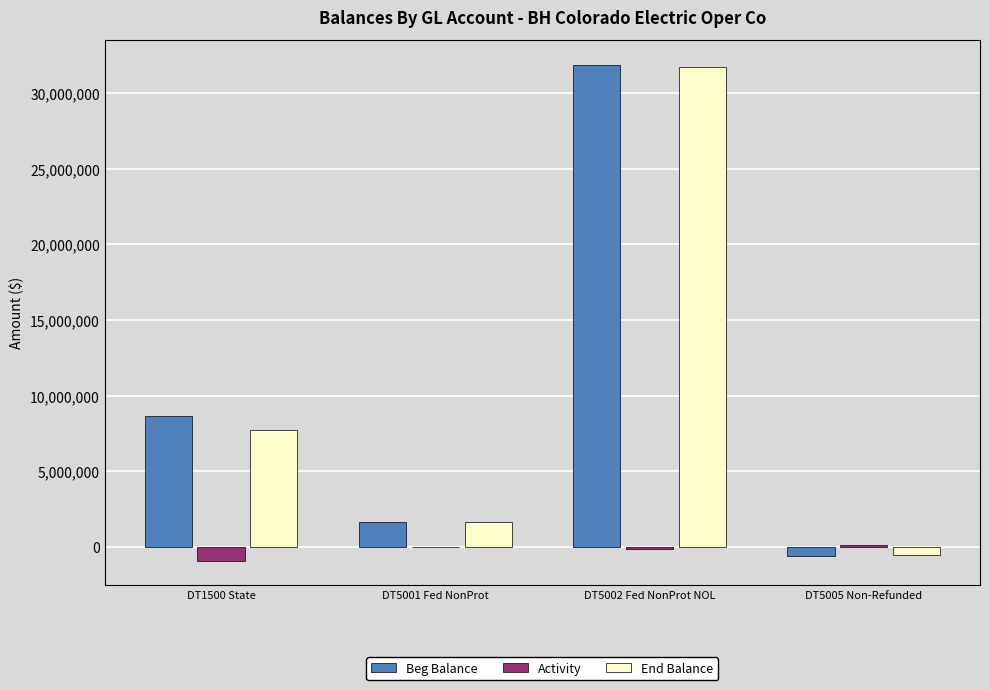

The value of End Balance at DT1500 State is 7744327. True or false?

True